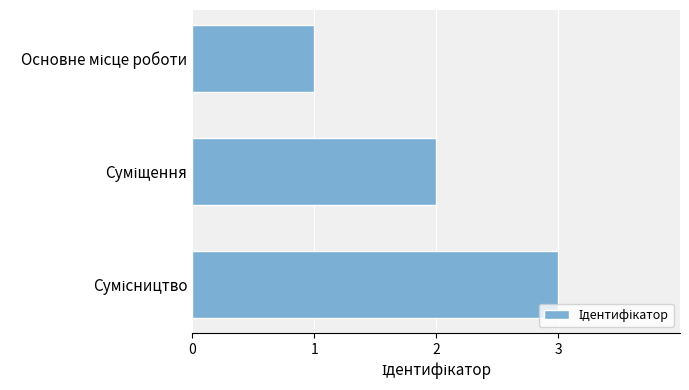

What is the maximum value shown in the chart?

3